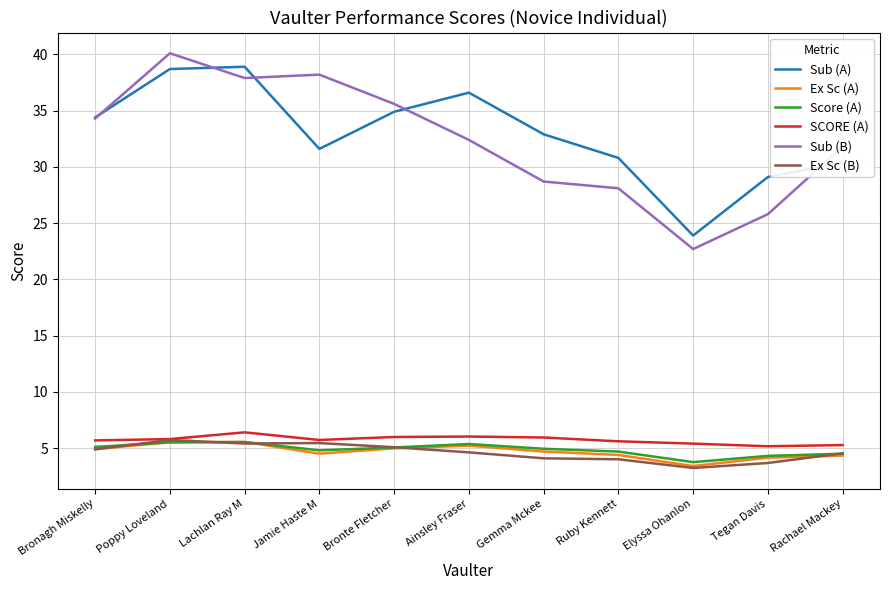

What is the maximum value shown in the chart?

40.1